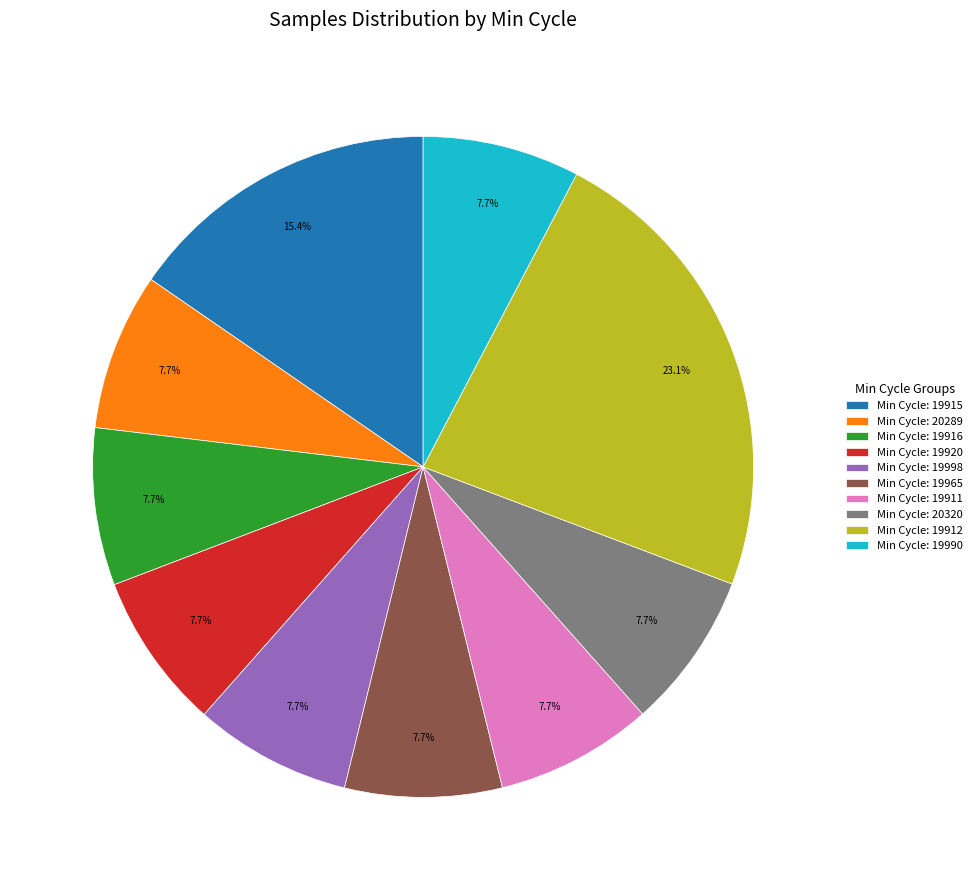

Does Min Cycle: 19911 represent more than half of the total?

No